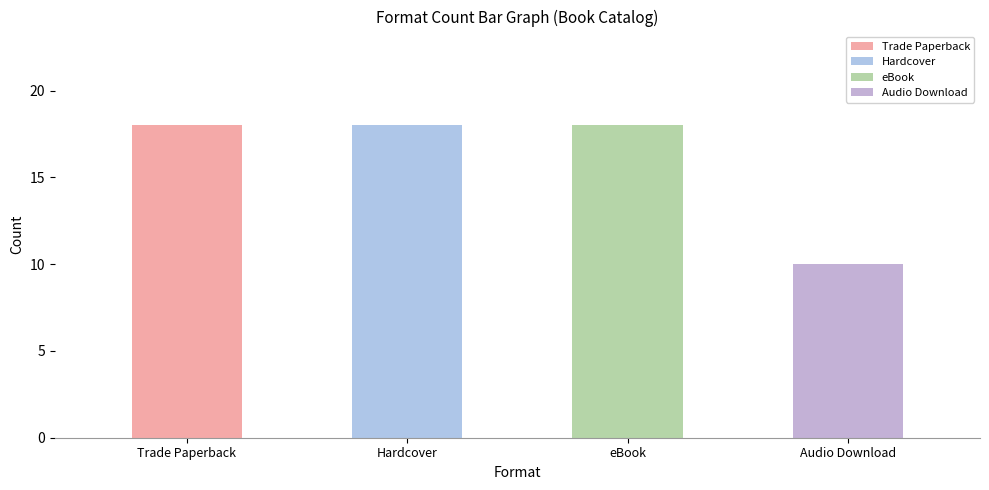

How many values are below 18?

1